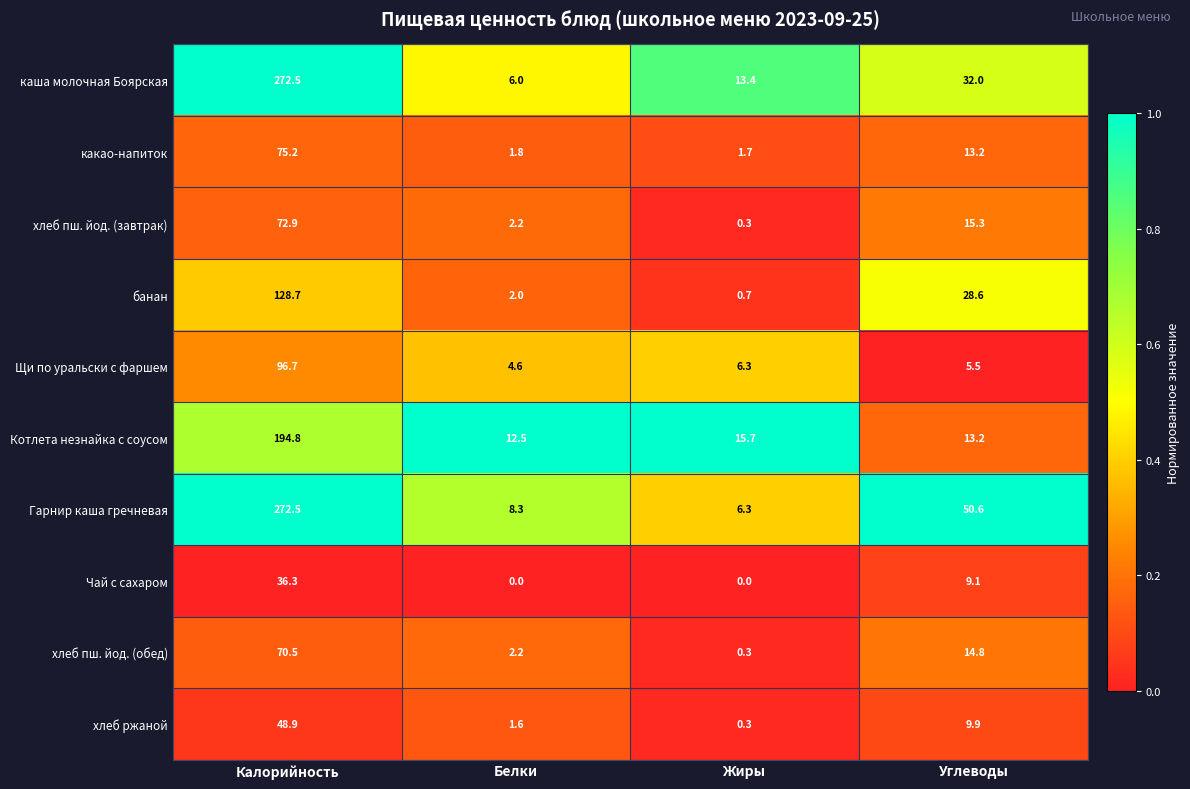

Rank the categories by Гарнир каша гречневая value from highest to lowest.

Калорийность, Углеводы, Белки, Жиры